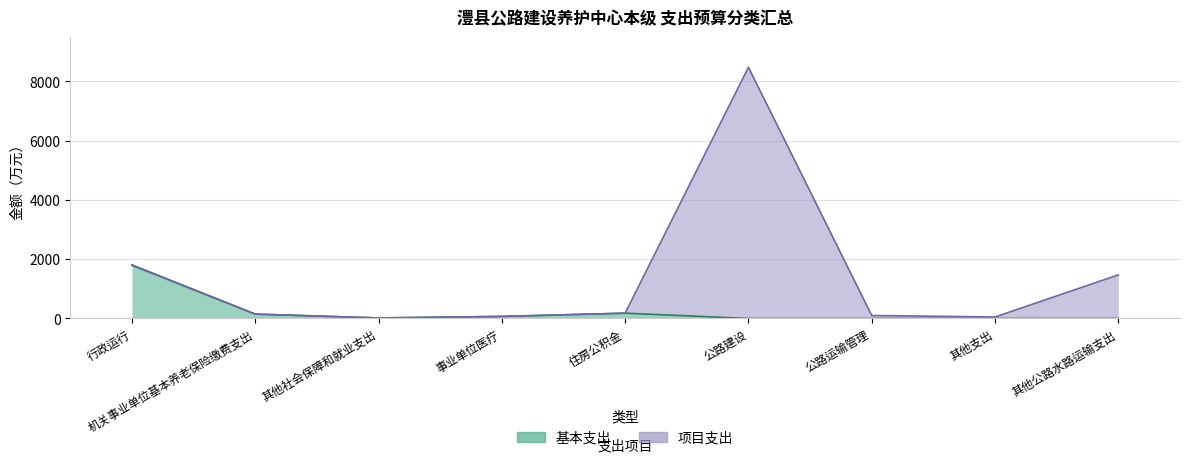

The value at 其他公路水路运输支出 is 0.0. True or false?

True